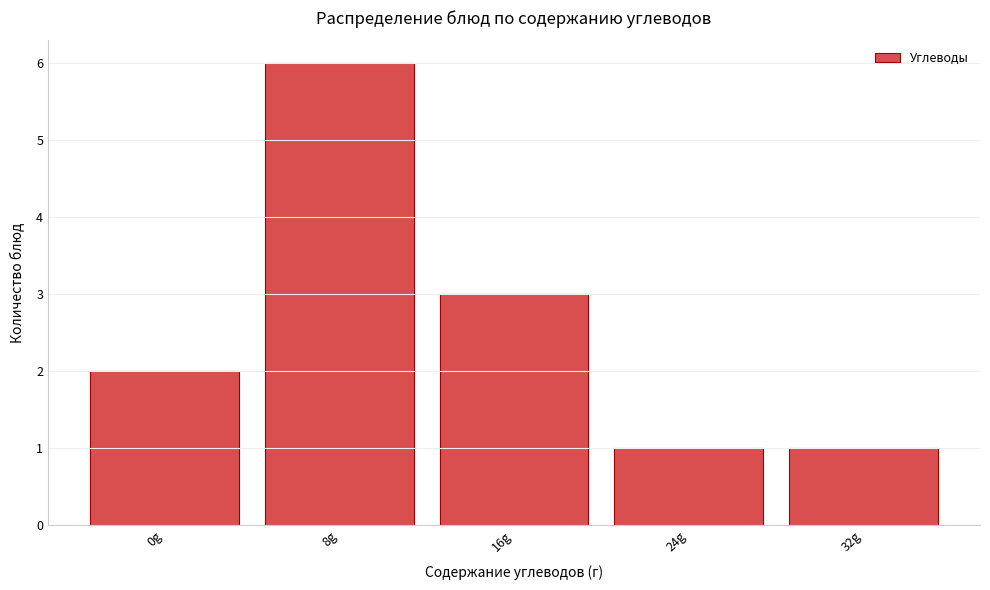

Reading right to left, list all the values displayed in this chart.

1	1	3	6	2